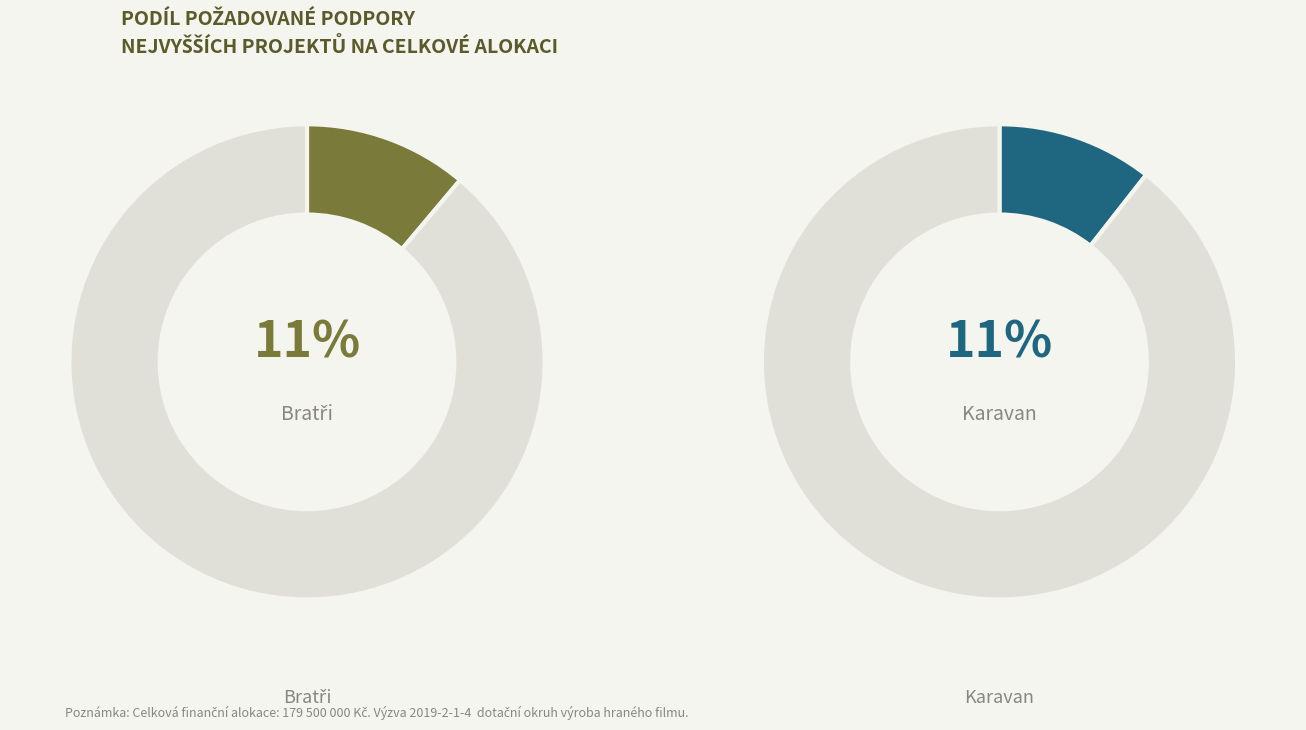

Is it true that Nikdo mě nemá rád is 1% of the pie?

False